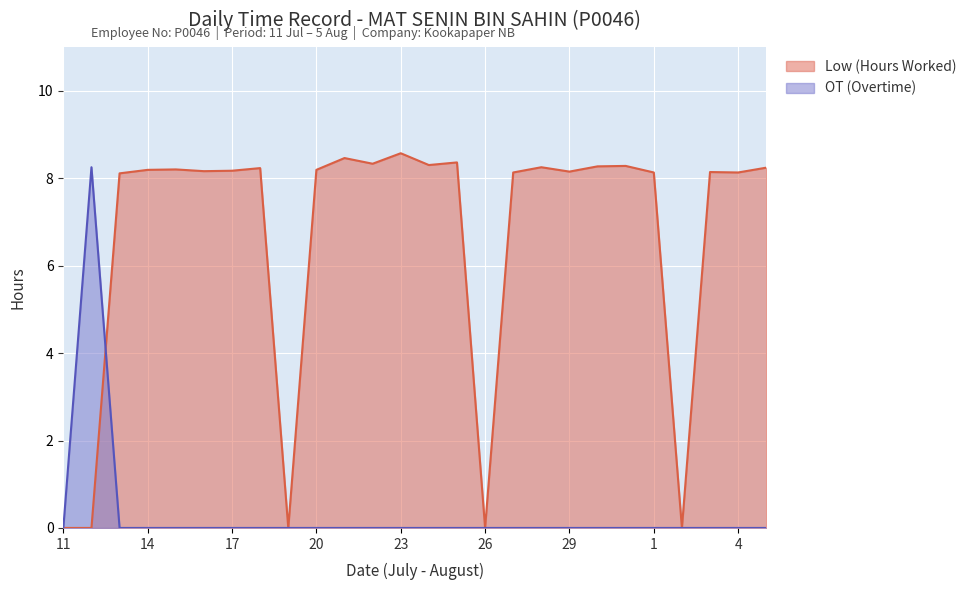

Does the chart display data point markers on the line(s)?

No